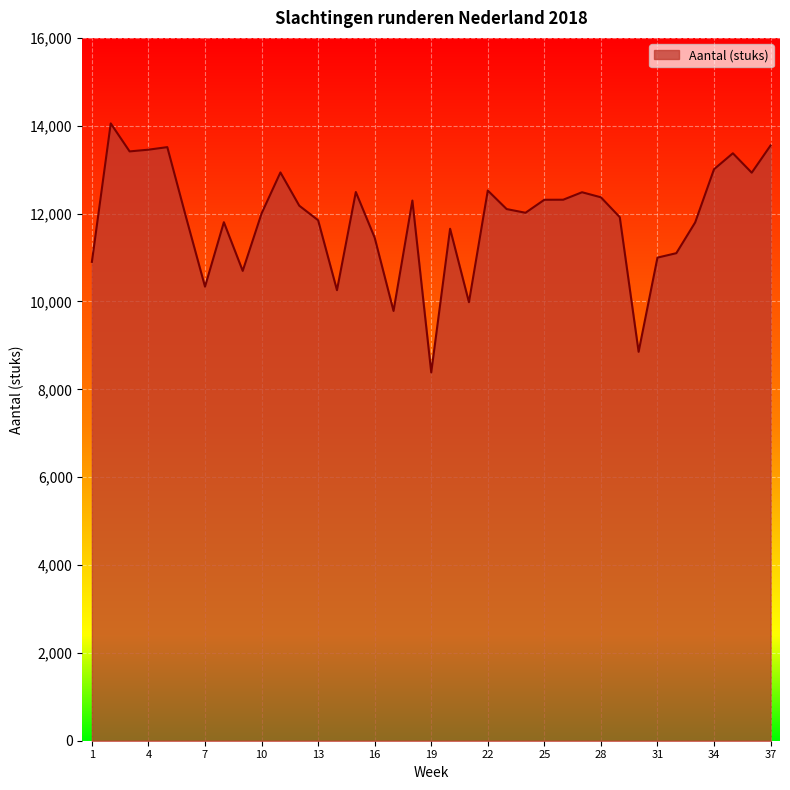

What is the difference between the maximum and minimum values?

5669